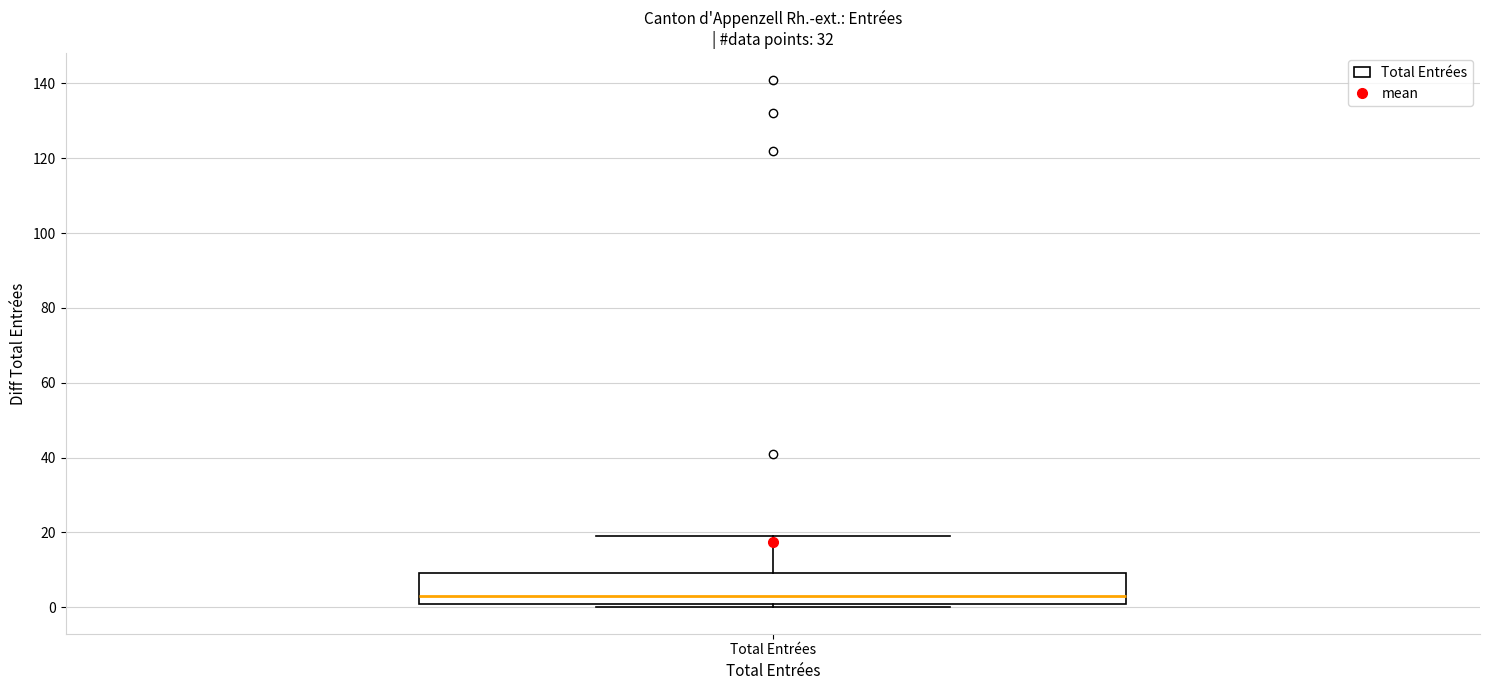

Read this box plot against the y-axis: the position of the median line, the range covered by the box, and the ends of both whiskers. The values are not printed on the chart, so give them approximately, as read against the axis.

median 4, box 2 to 10, whiskers 0 to 20